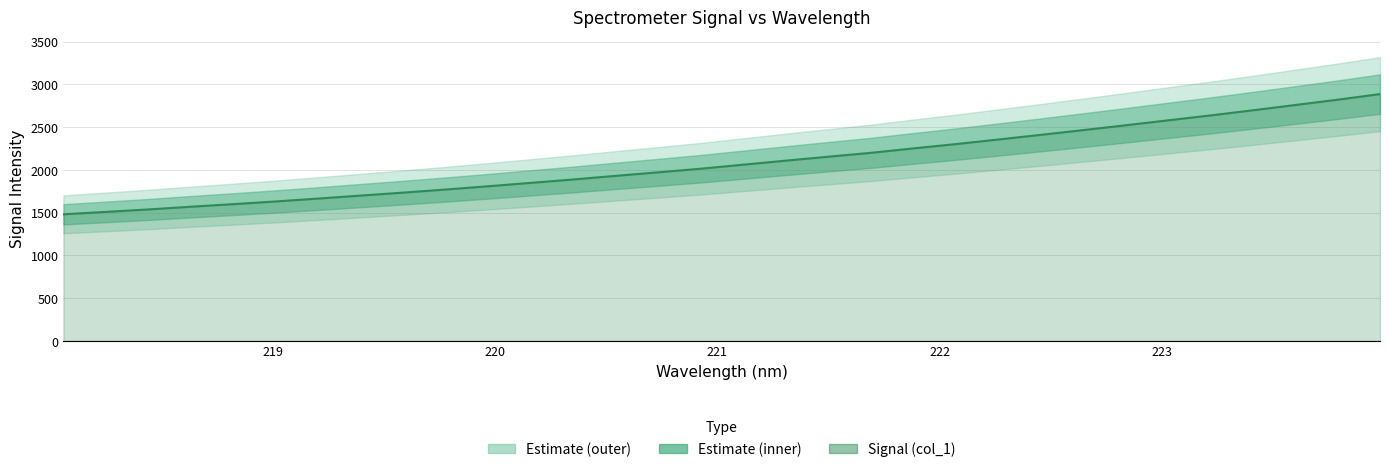

What is the change in value from 218.0596 to 219.7801?

+290.2